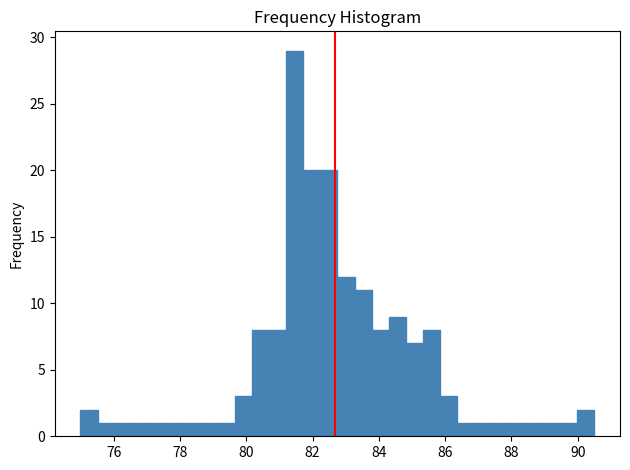

Read against the x-axis, roughly where is the centre of the tallest bar?

81.4